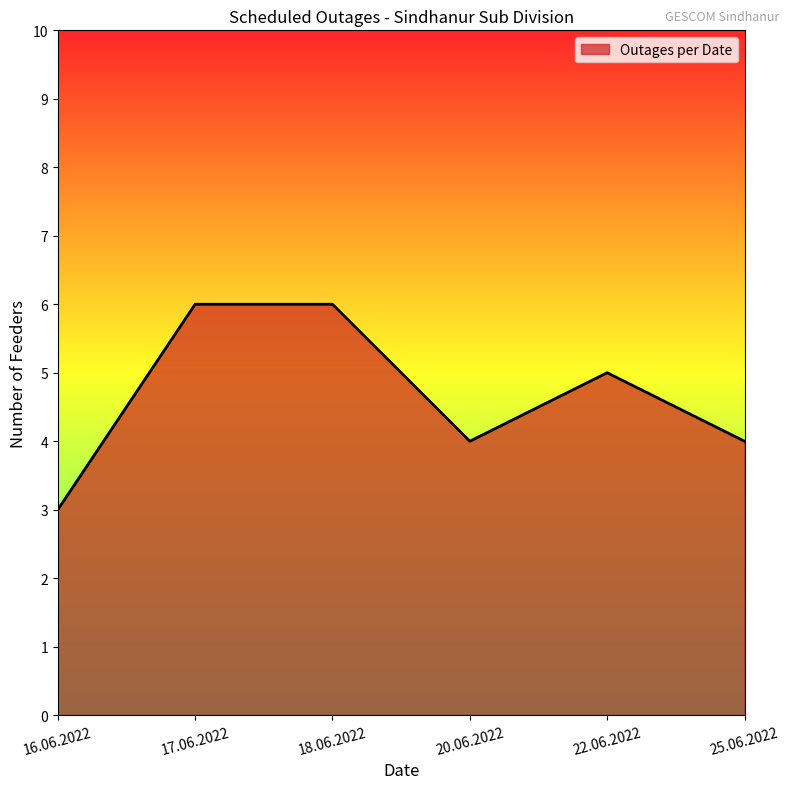

At which category does the data reach its first local valley?

20.06.2022